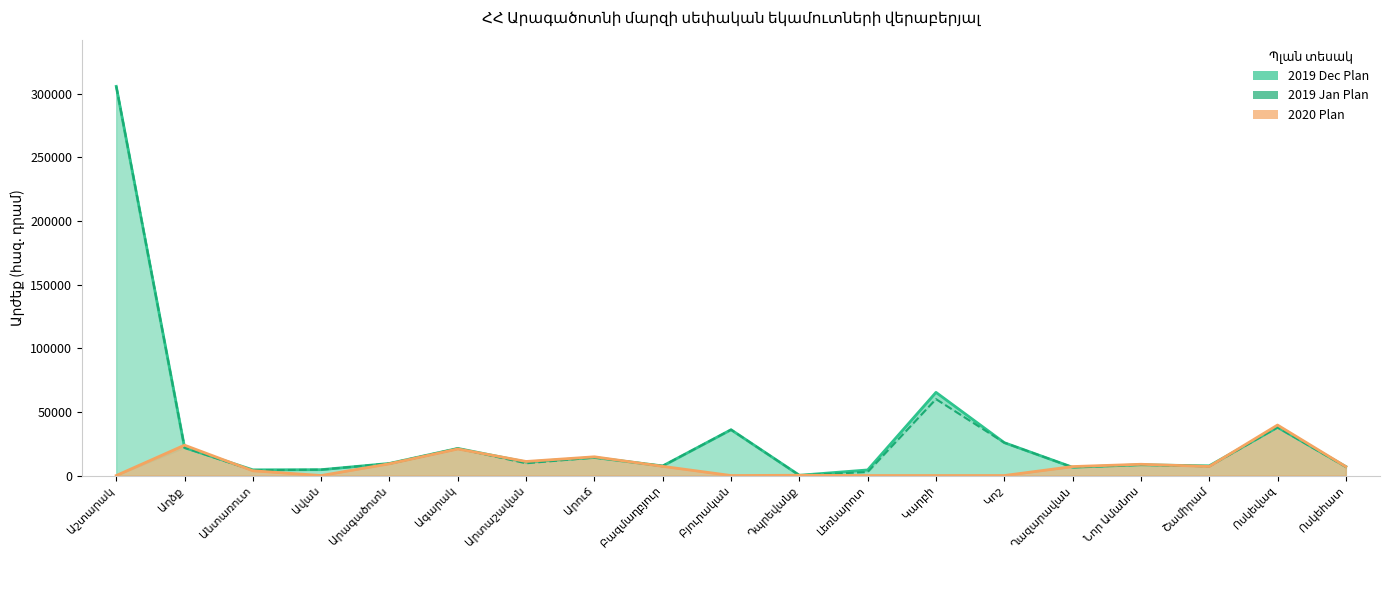

What is the approximate value of 2020 Plan at Արտաշավան?

11040.5